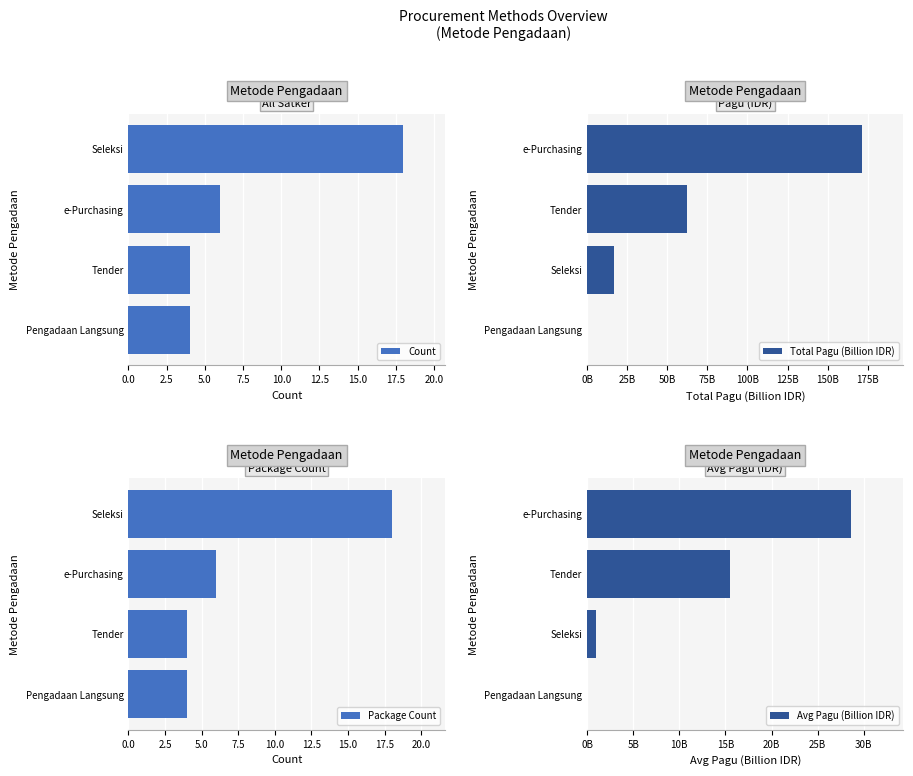

At which label is Package Count closest to 11?

e-Purchasing